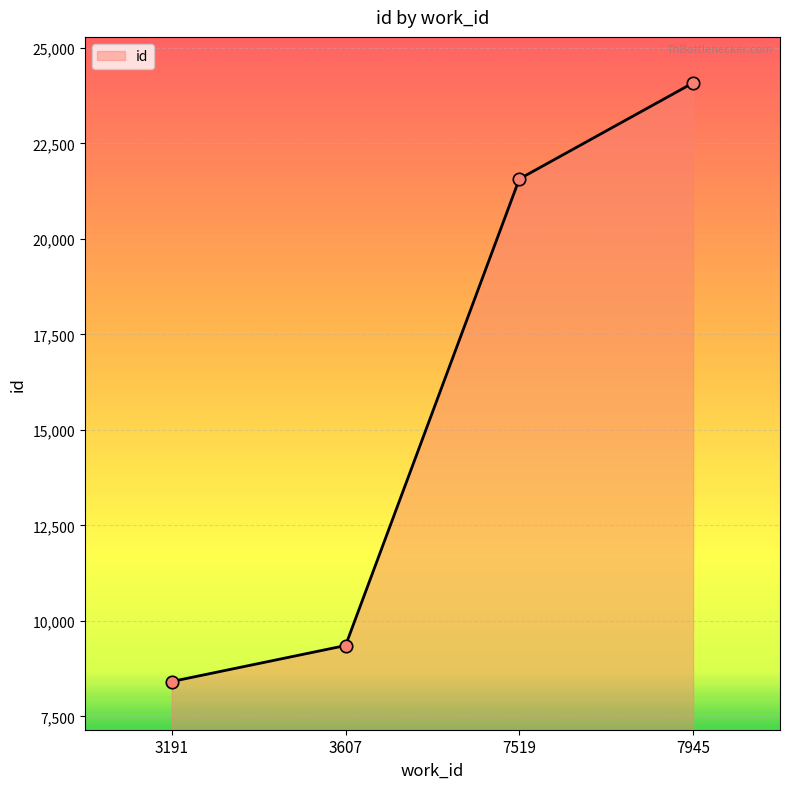

What is the change in value from 7519 to 7945?

+2514